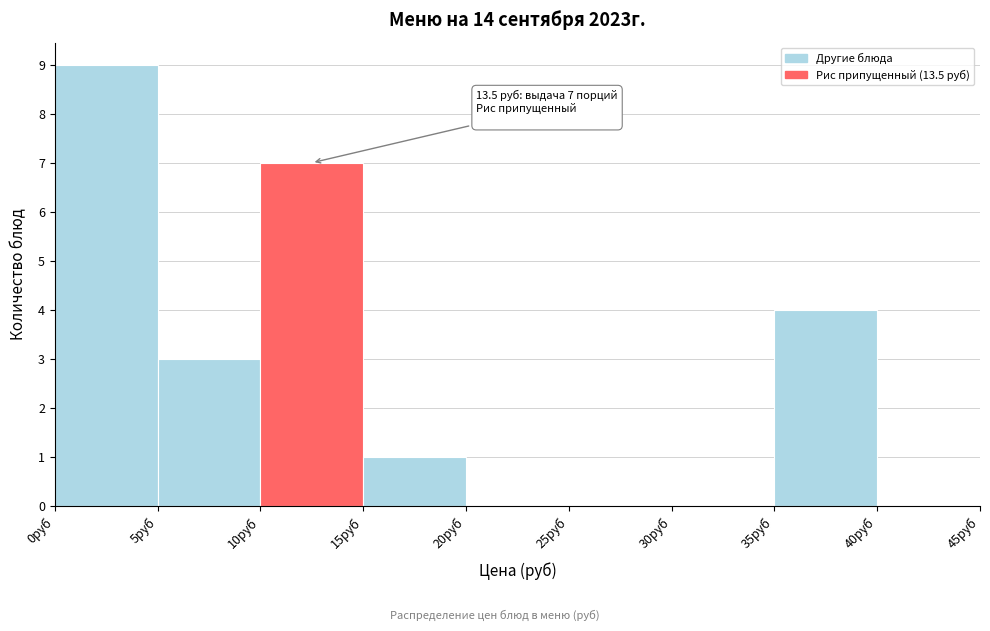

Which range on the x-axis has the tallest bar?

0 to 5